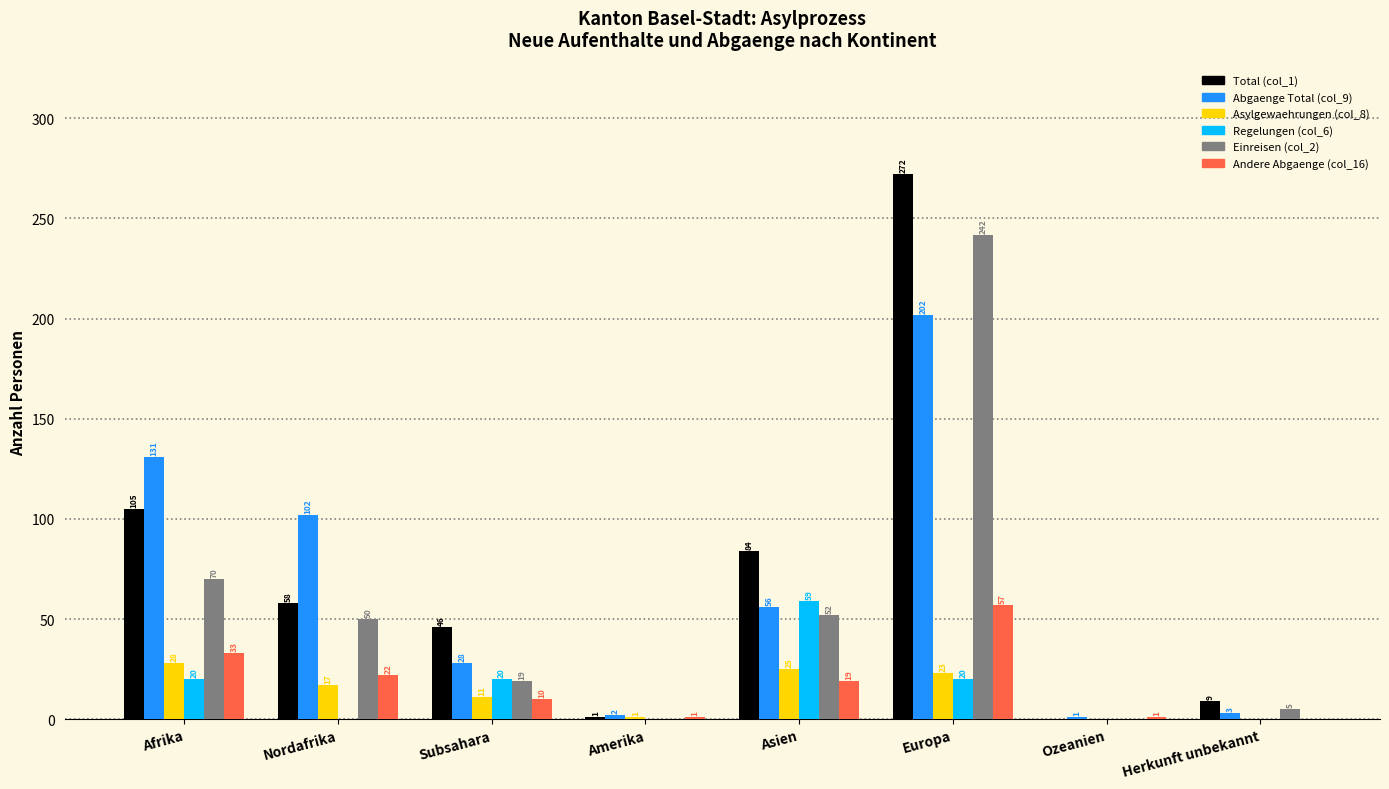

What are all the series names shown in the legend?

Total (col_1), Abgaenge Total (col_9), Asylgewaehrungen (col_8), Regelungen (col_6), Einreisen (col_2), Andere Abgaenge (col_16)